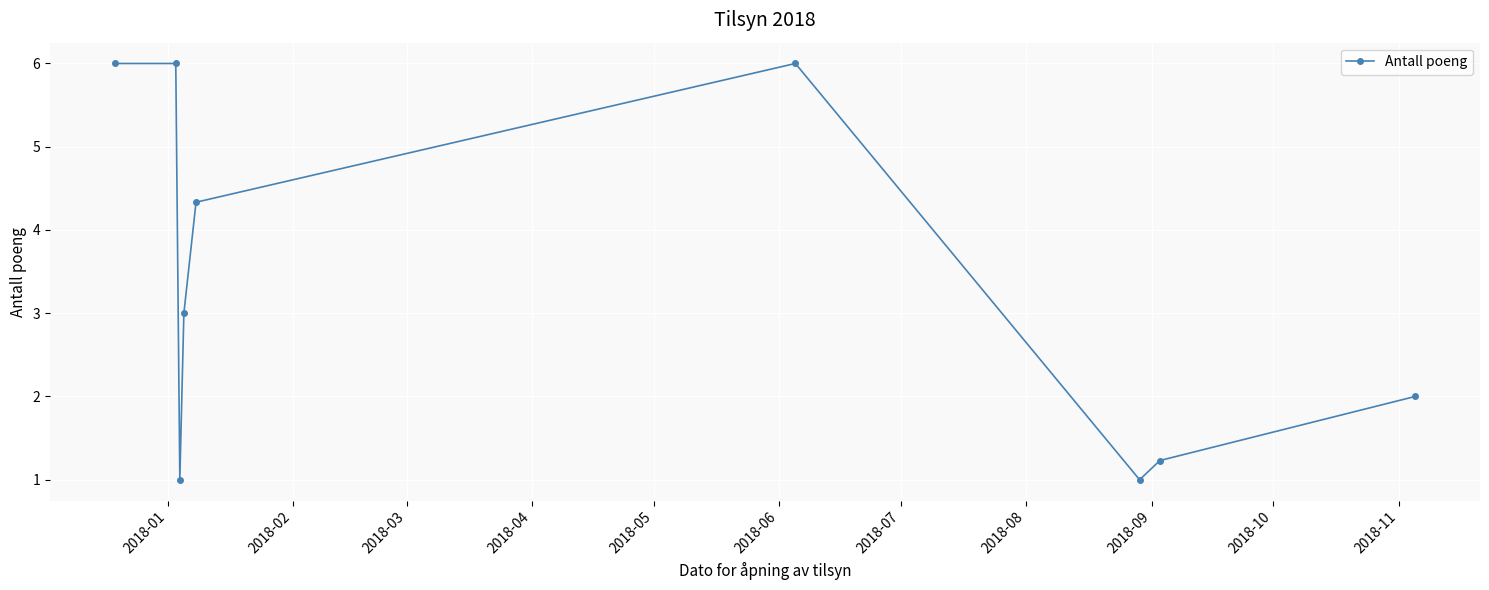

What is the difference between the maximum and minimum values?

5.0